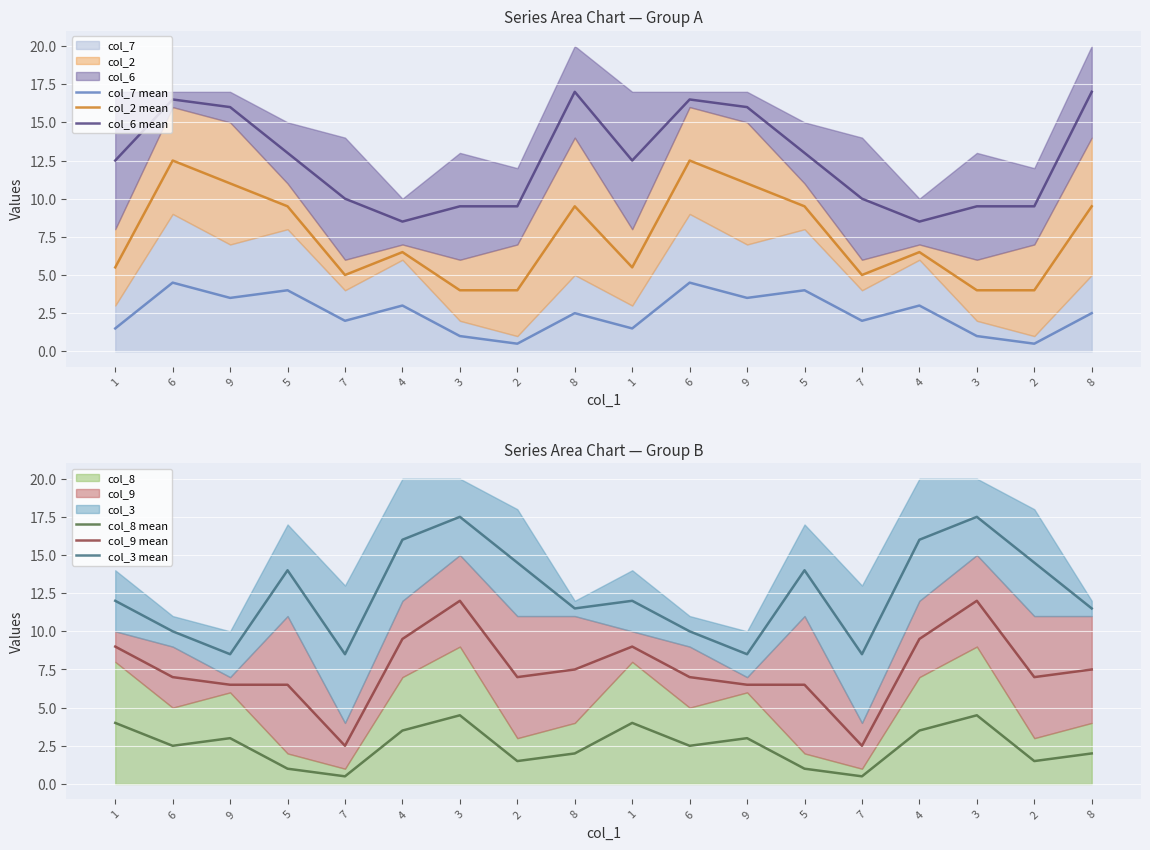

Which series changed the most between 8 and 8?

col_7 mean